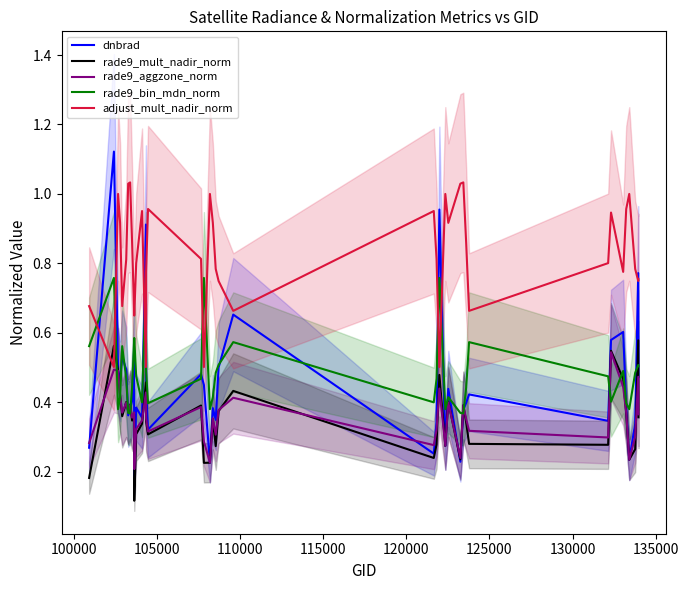

True or false: adjust_mult_nadir_norm and rade9_aggzone_norm intersect in this chart.

False